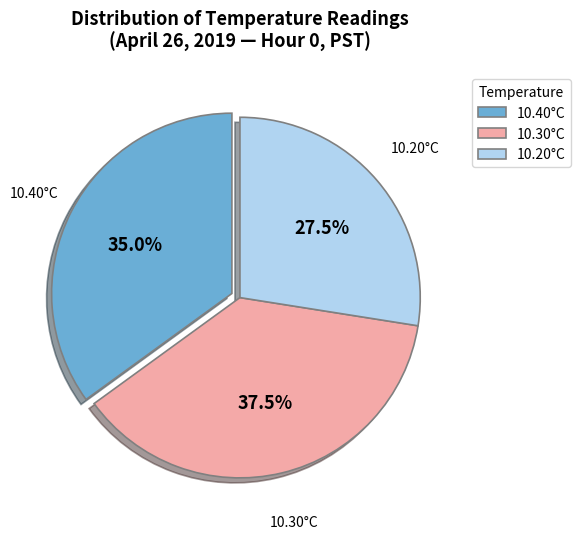

Do 10.20°C and 10.30°C together represent more than half of the pie?

Yes